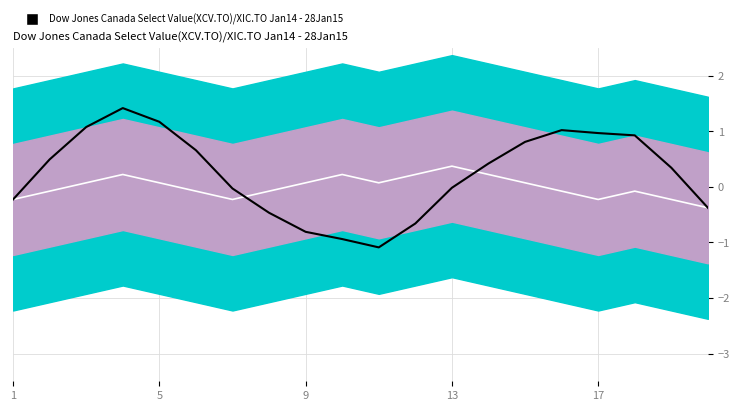

How many categories are shown in the chart?

20